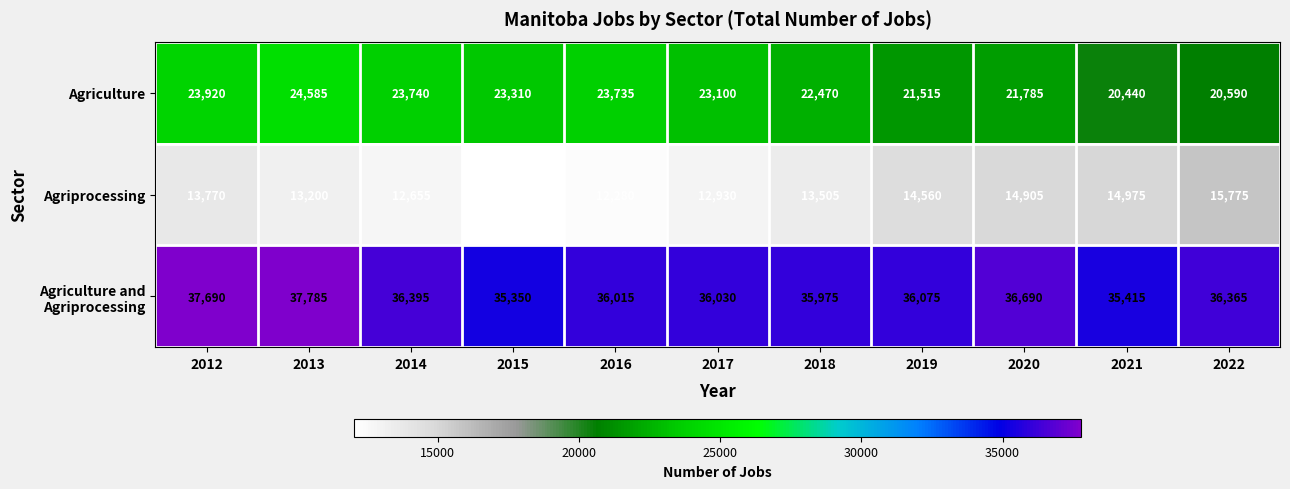

At how many categories does at least one series exceed 26291?

11